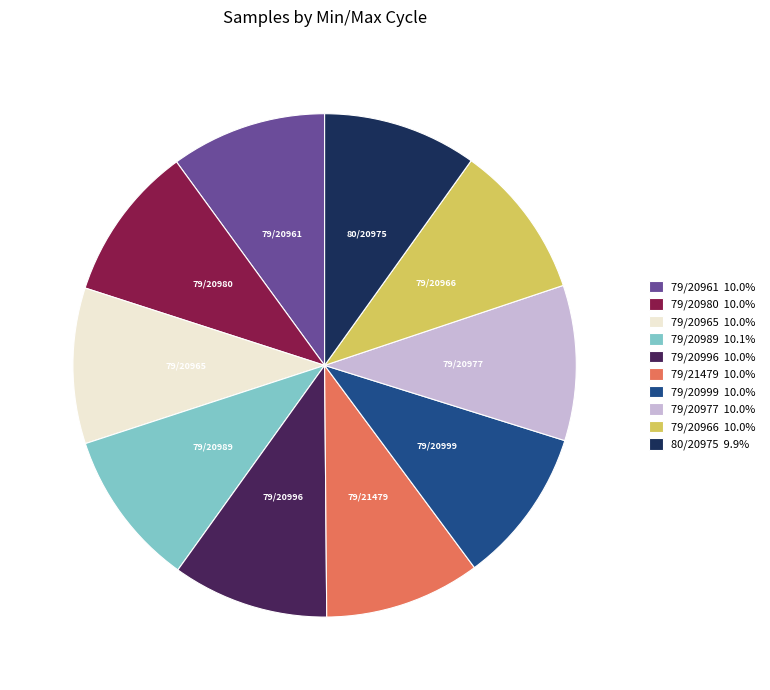

Is there a majority slice in this chart?

No